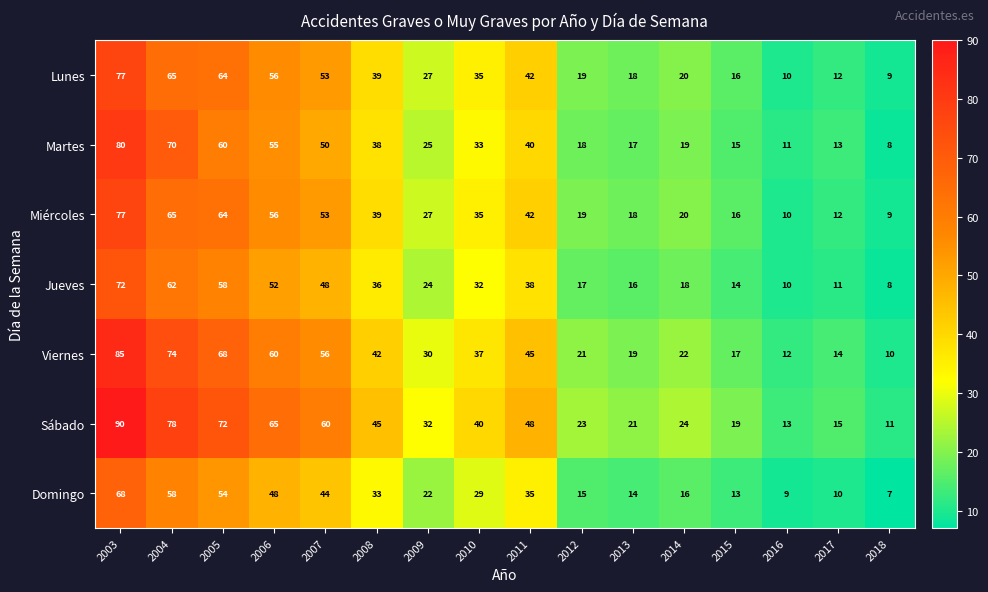

Which series has the largest range (max minus min)?

Sábado